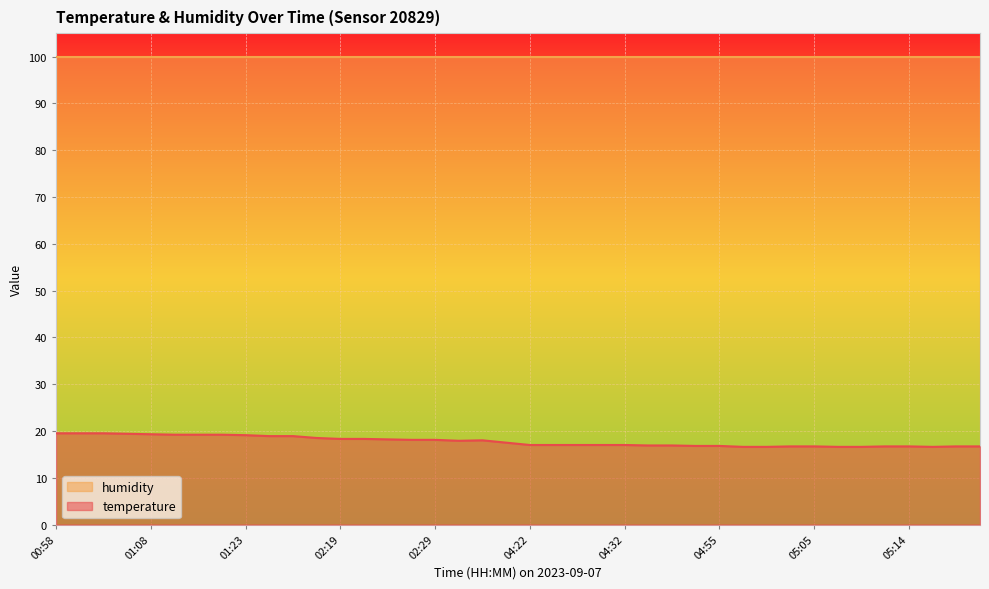

What is the minimum value shown in the chart?

16.6